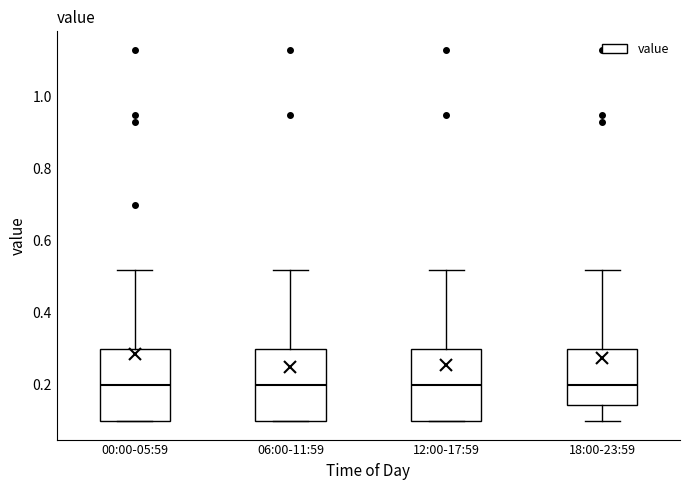

Where does the upper whisker of the box for 12:00-17:59 end on the y-axis? The values are not printed on the chart, so give them approximately, as read against the axis.

0.52